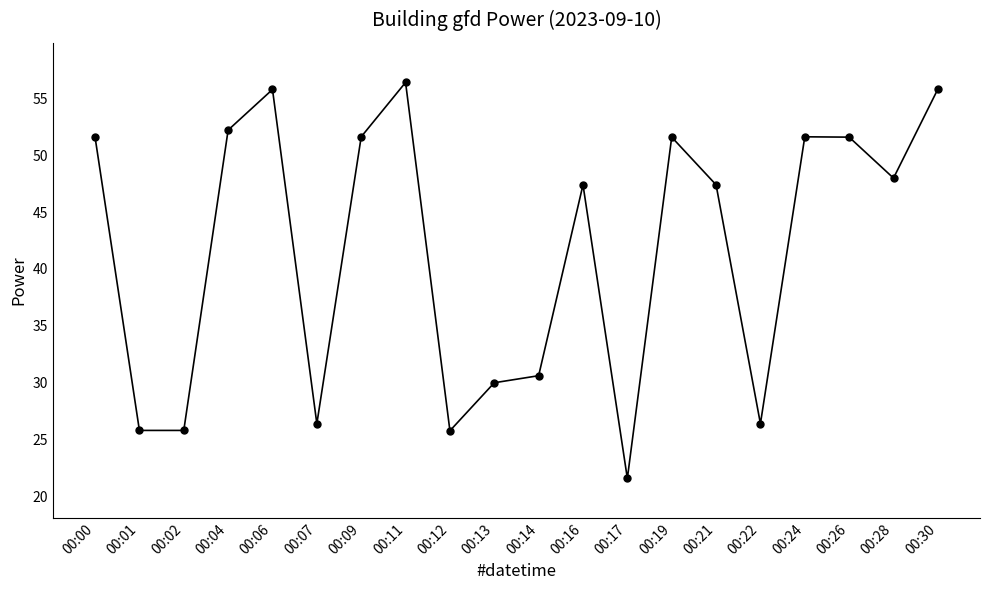

At which category does the data reach its first local peak?

00:06